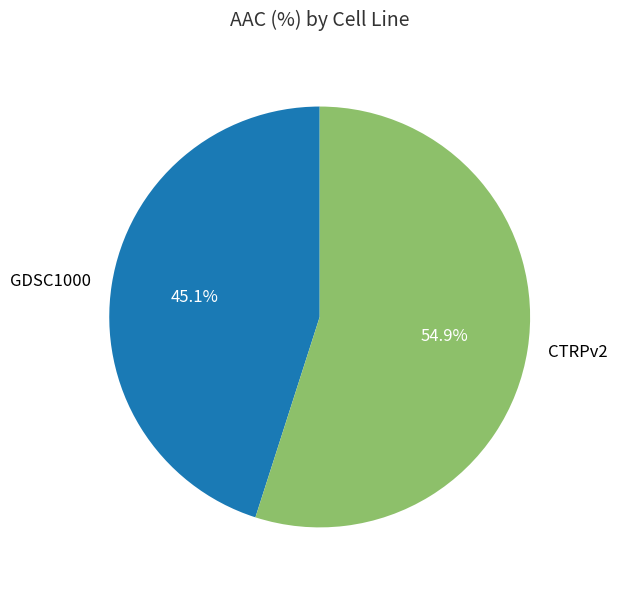

Which category accounts for the majority?

CTRPv2